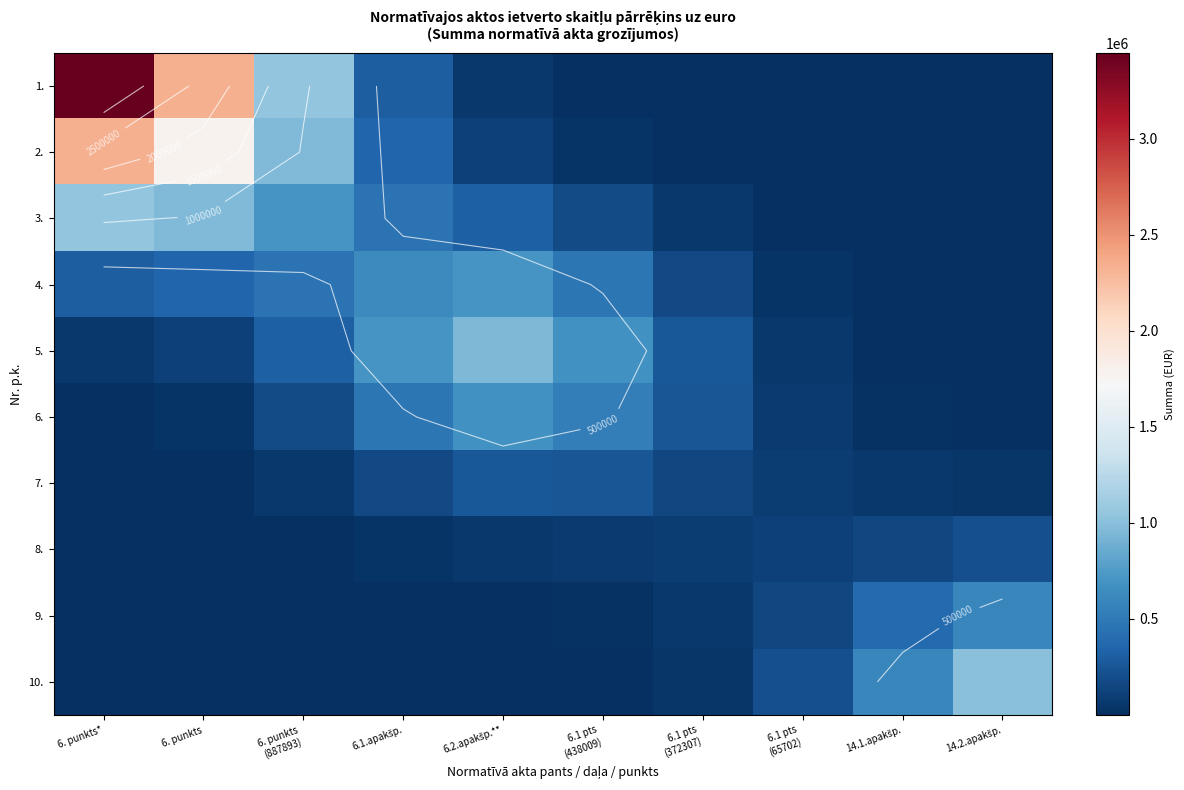

At which category is the sum across all series the highest?

6. punkts*